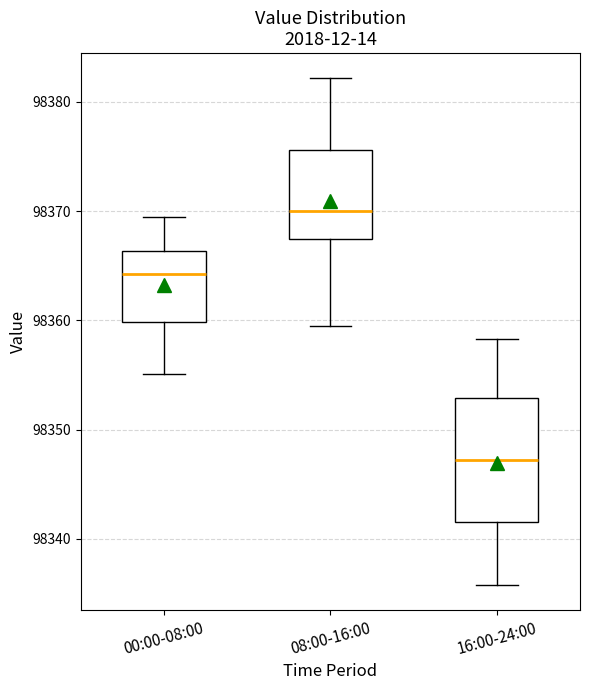

Comparing the boxes themselves (not the whiskers), which one is the tallest?

16:00-24:00